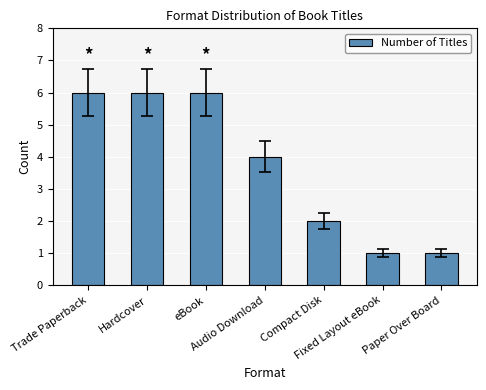

What is the minimum value shown in the chart?

1